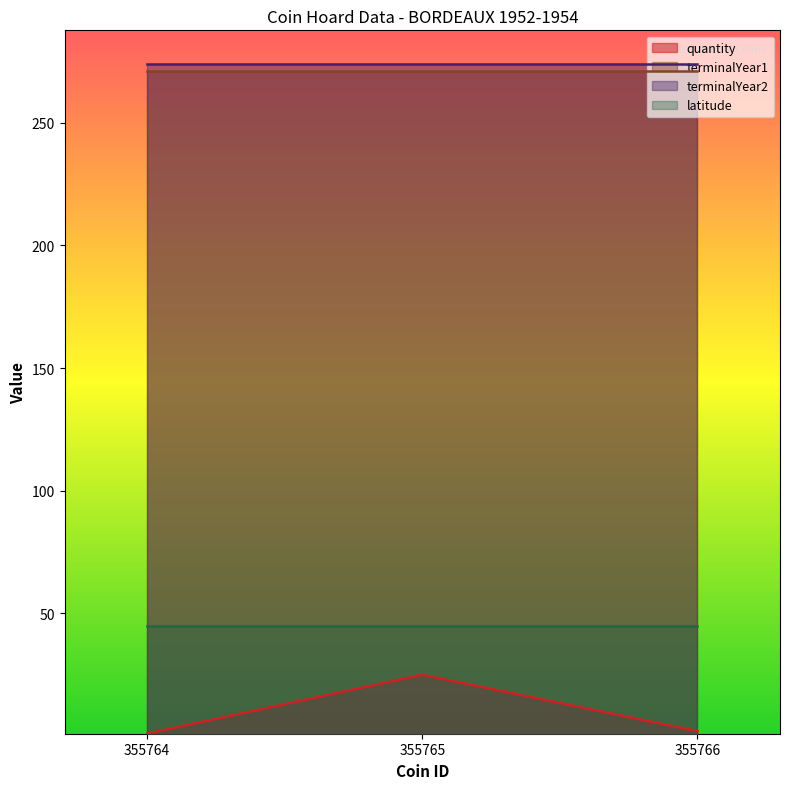

Which category has the highest value in the quantity series?

355765